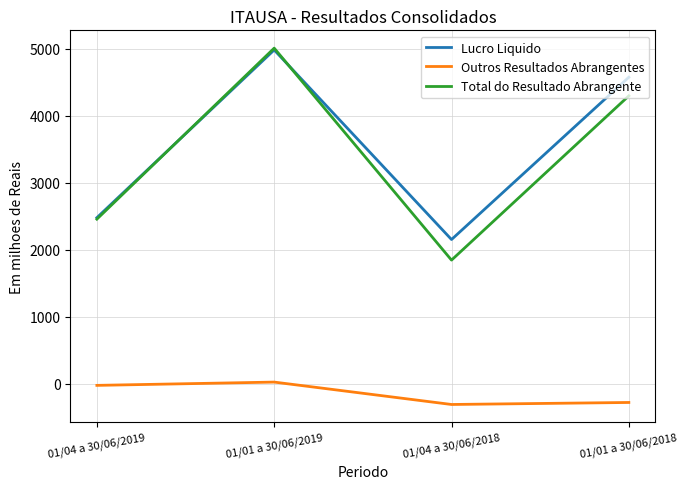

True or false: Lucro Liquido has more than 2 points higher than both neighbors.

False